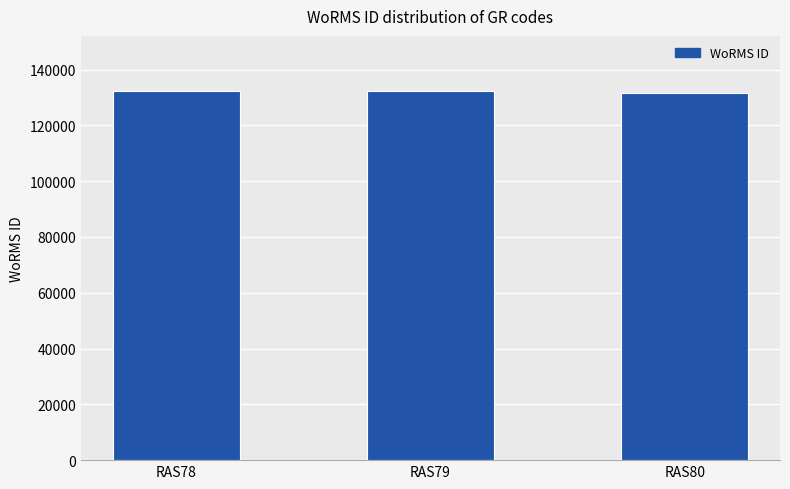

What is the approximate value at RAS79, to the nearest 100?

132200